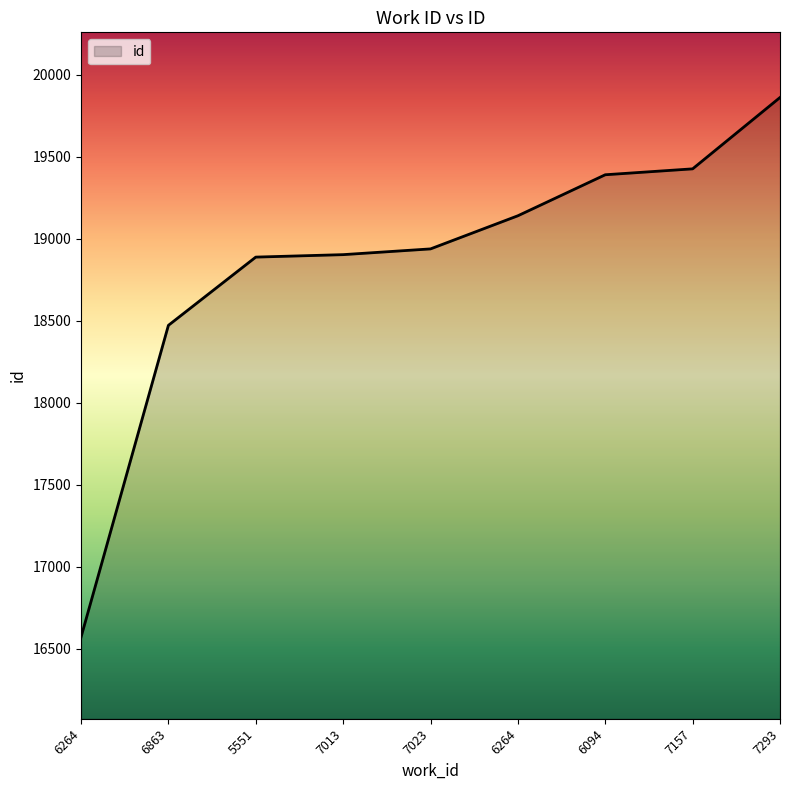

What is the sum of the values at 6863 and 5551?

37360